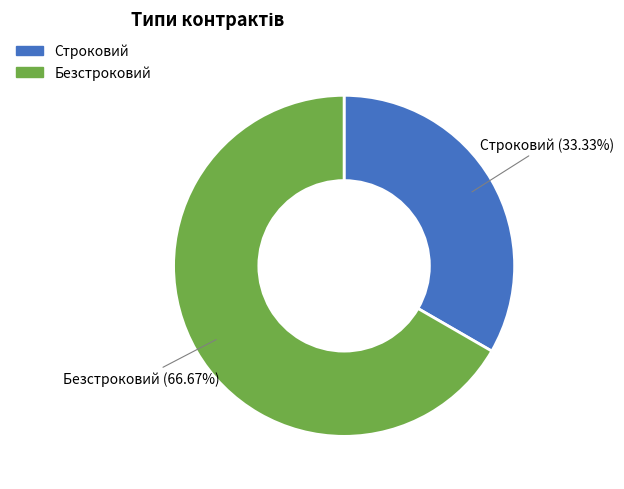

Which slice represents more than half of the pie?

Безстроковий